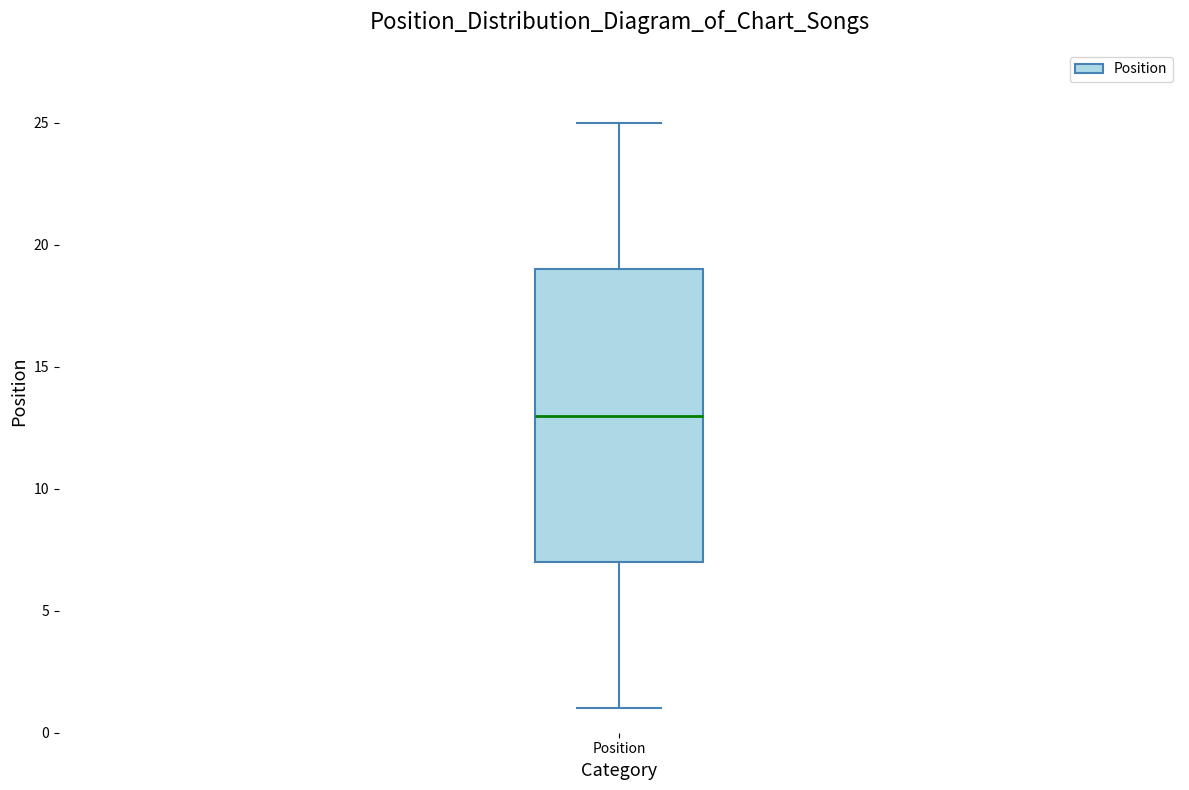

Where does the upper whisker of the box for Position end on the y-axis? The values are not printed on the chart, so give them approximately, as read against the axis.

25